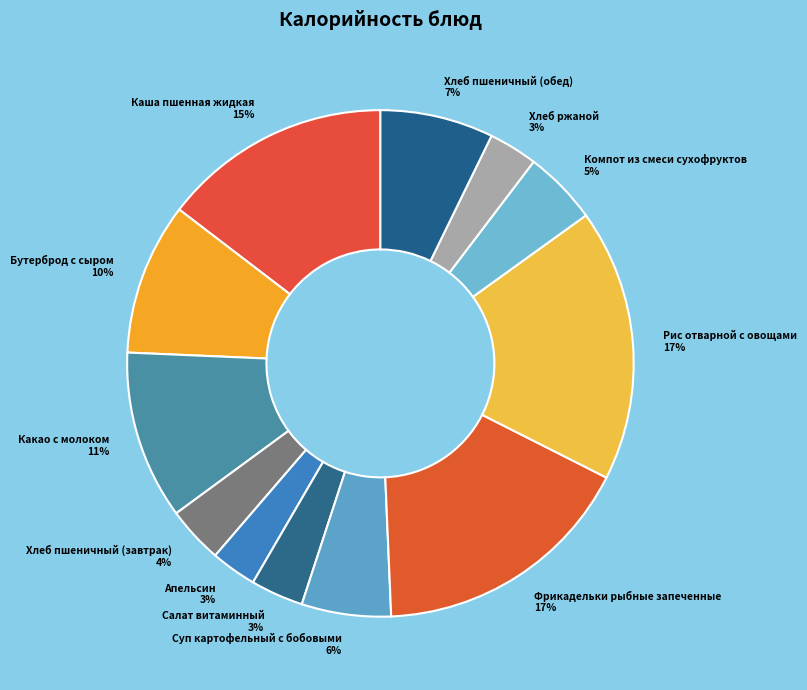

To the nearest percent, what percentage of the pie is Салат витаминный?

3%